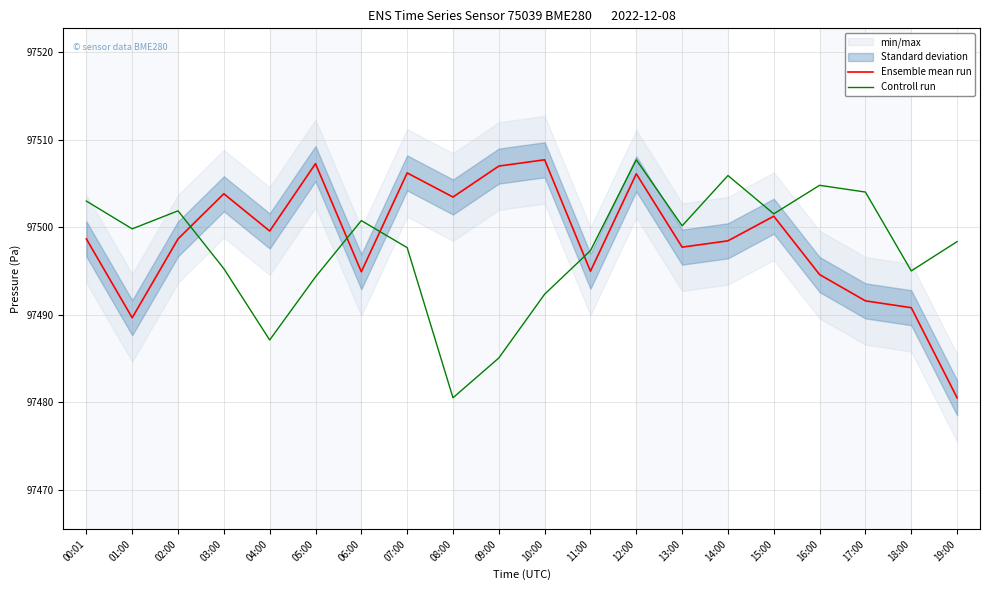

True or false: Ensemble mean run has a value of 97503.8 at 03:00.

True